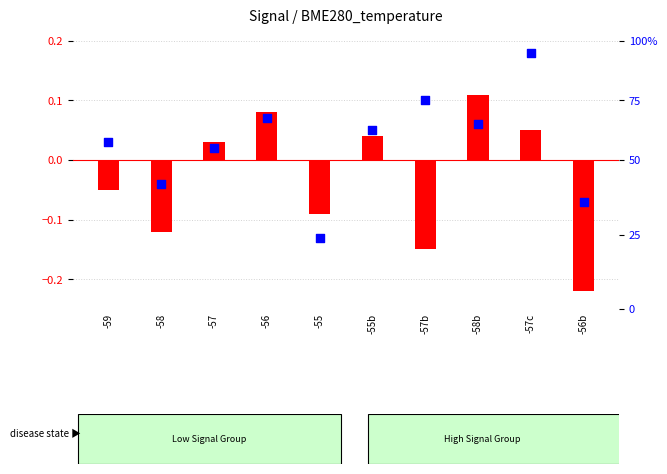

What are all the series names shown in the legend?

transformed count, percentile rank within the sample